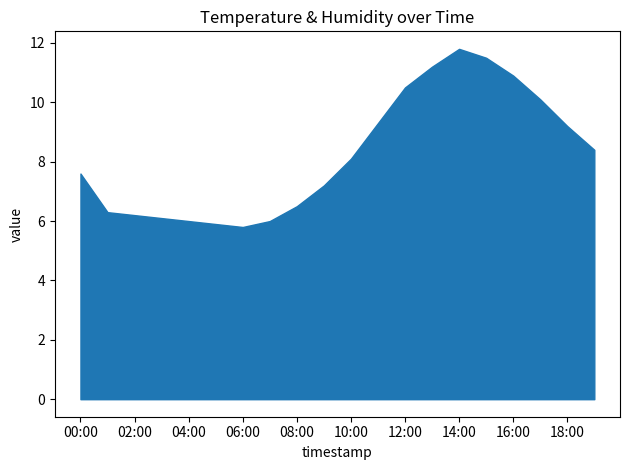

List the series in order of their peak value, lowest first.

temperature, humidity